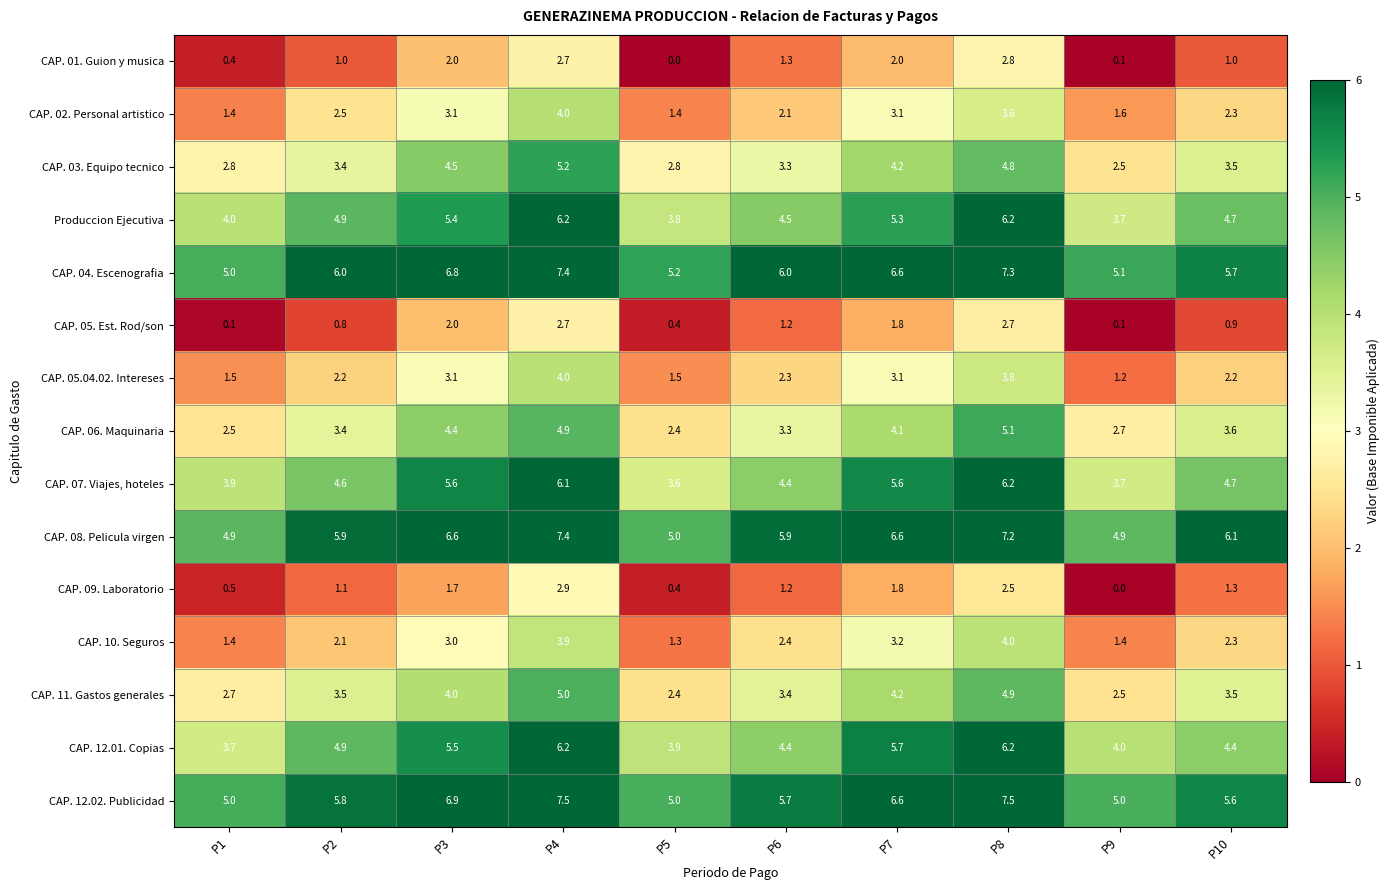

What is the maximum value shown in the chart?

7.5